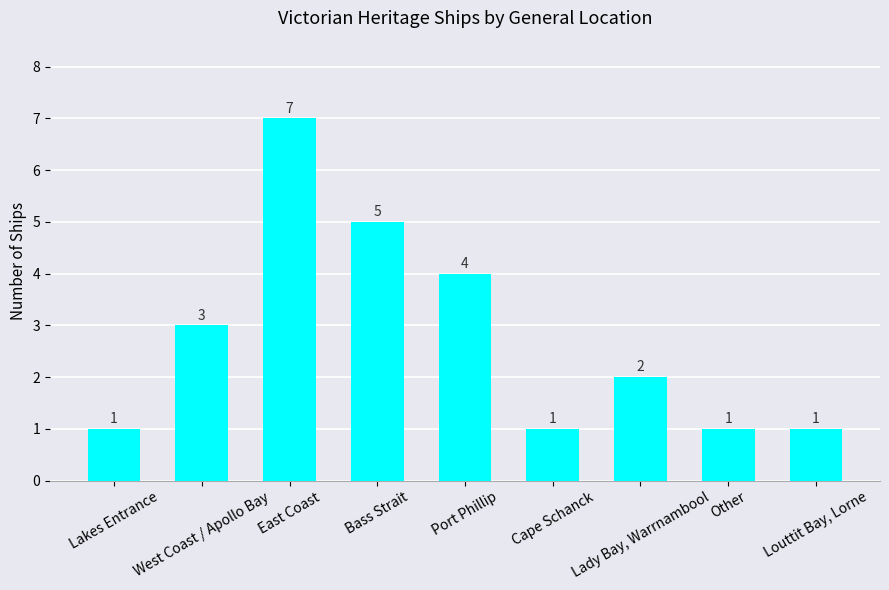

Between Cape Schanck and East Coast, which is larger?

East Coast